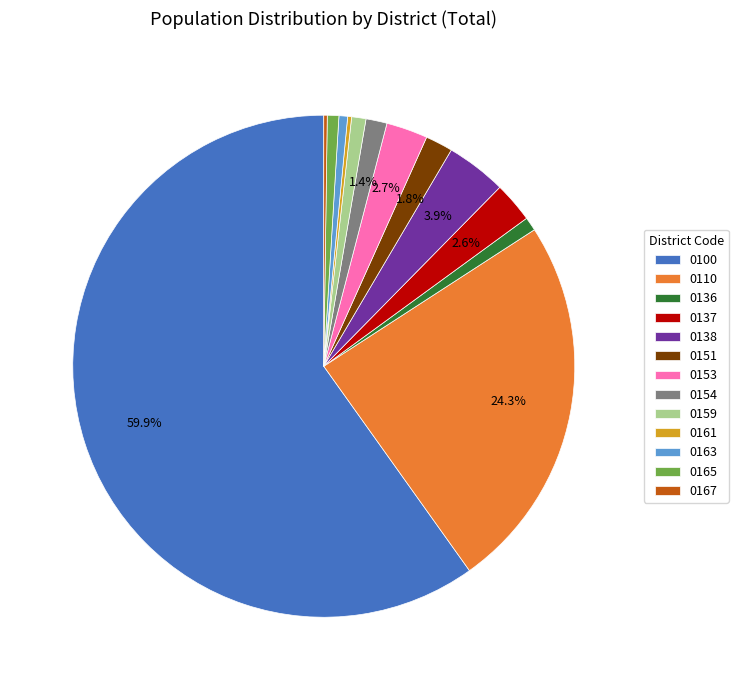

What is the largest slice in the pie chart?

0100